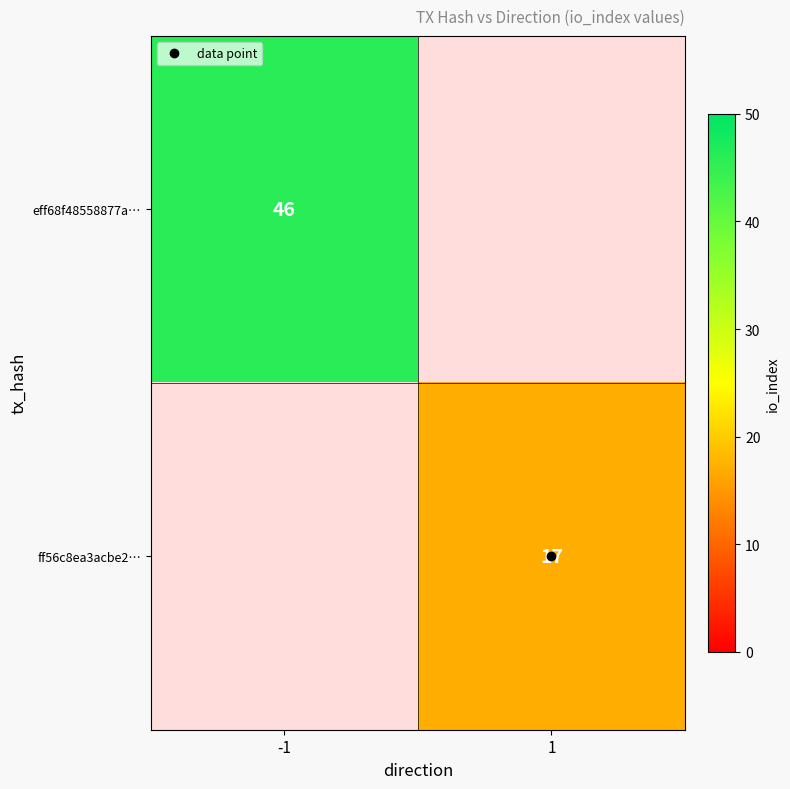

At which label does eff68f48558877a… reach its minimum?

-1